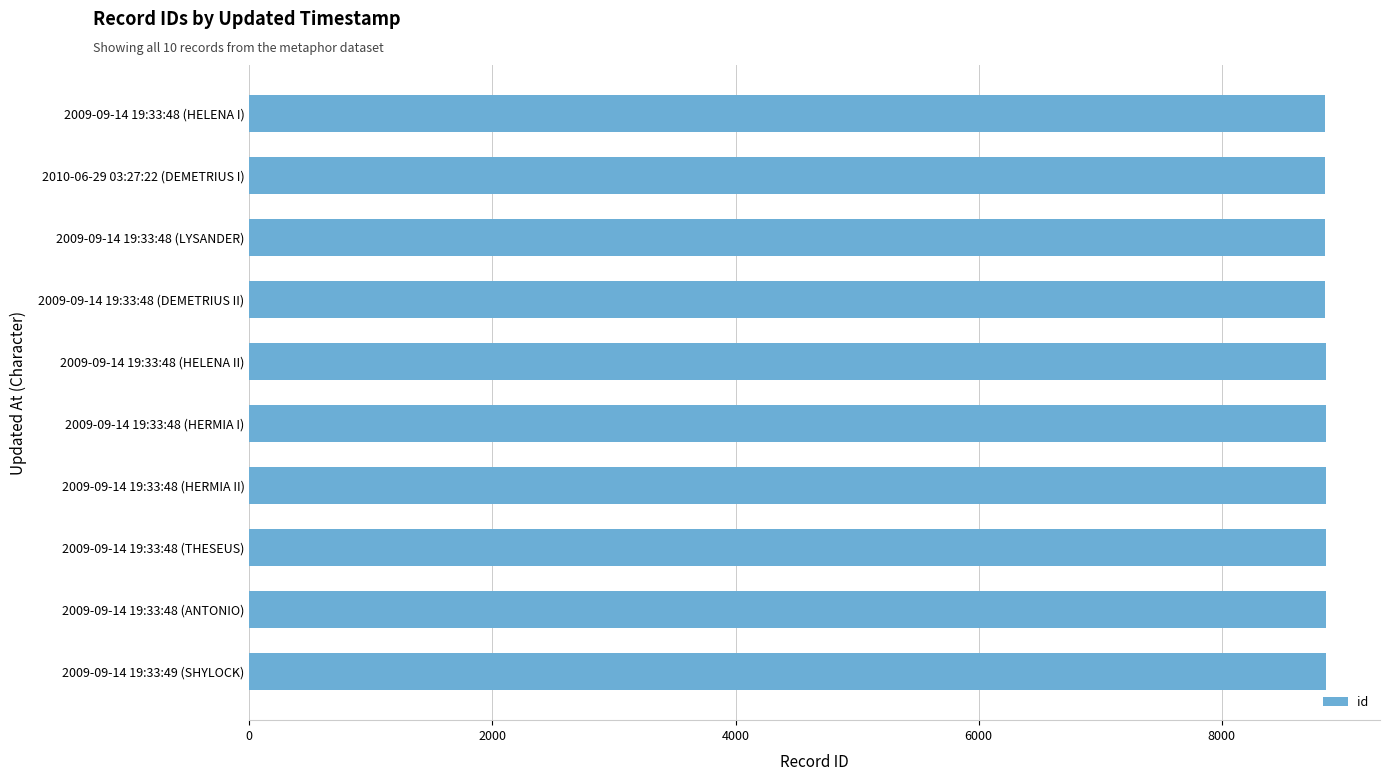

Is it true that the value at 2009-09-14 19:33:48 (HERMIA I) is 8855?

True